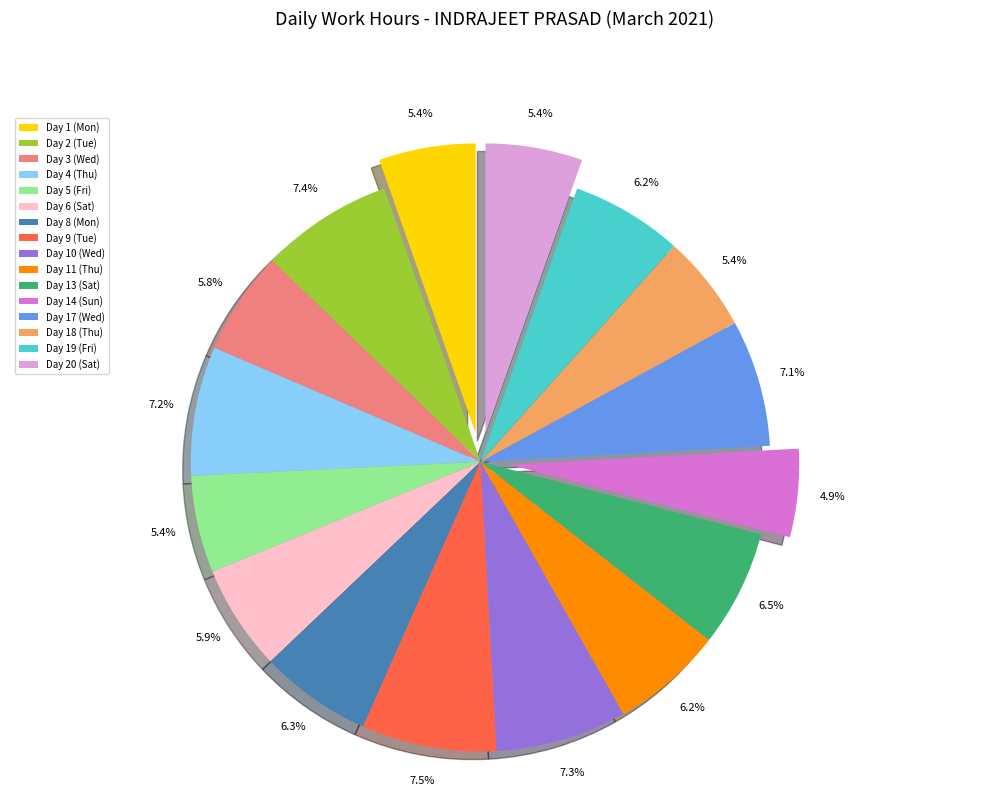

Count the number of slices in the pie.

16